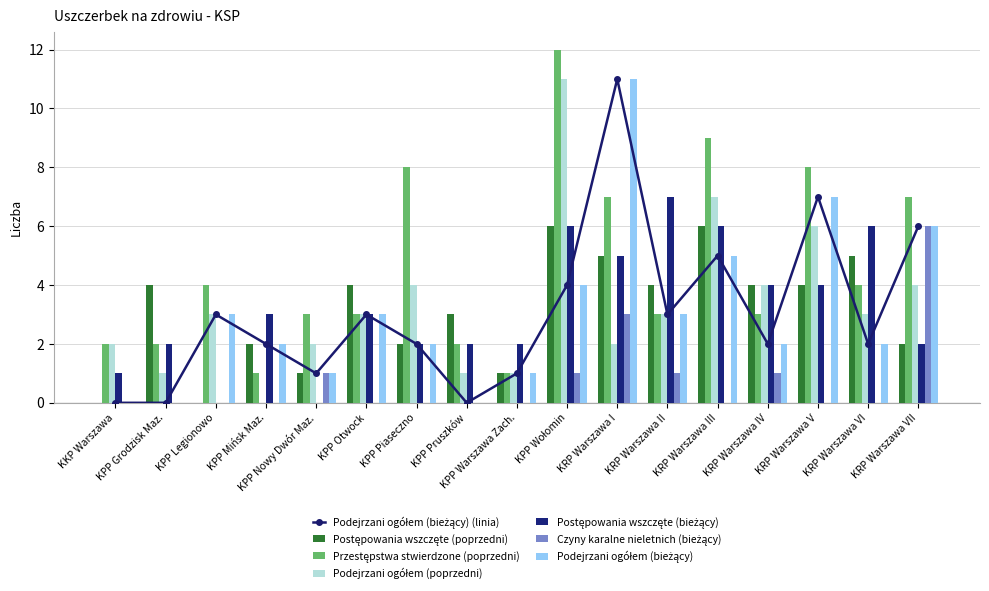

Reading left to right, transcribe all the data shown in this chart.

Postępowania wszczęte (poprzedni): KKP Warszawa=0	KPP Grodzisk Maz.=4	KPP Legionowo=0	KPP Mińsk Maz.=2	KPP Nowy Dwór Maz.=1	KPP Otwock=4	KPP Piaseczno=2	KPP Pruszków=3	KPP Warszawa Zach.=1	KPP Wołomin=6	KRP Warszawa I=5	KRP Warszawa II=4	KRP Warszawa III=6	KRP Warszawa IV=4	KRP Warszawa V=4	KRP Warszawa VI=5	KRP Warszawa VII=2
Przestępstwa stwierdzone (poprzedni): KKP Warszawa=2	KPP Grodzisk Maz.=2	KPP Legionowo=4	KPP Mińsk Maz.=1	KPP Nowy Dwór Maz.=3	KPP Otwock=3	KPP Piaseczno=8	KPP Pruszków=2	KPP Warszawa Zach.=1	KPP Wołomin=12	KRP Warszawa I=7	KRP Warszawa II=3	KRP Warszawa III=9	KRP Warszawa IV=3	KRP Warszawa V=8	KRP Warszawa VI=4	KRP Warszawa VII=7
Podejrzani ogółem (poprzedni): KKP Warszawa=2	KPP Grodzisk Maz.=1	KPP Legionowo=3	KPP Mińsk Maz.=0	KPP Nowy Dwór Maz.=2	KPP Otwock=3	KPP Piaseczno=4	KPP Pruszków=1	KPP Warszawa Zach.=1	KPP Wołomin=11	KRP Warszawa I=2	KRP Warszawa II=3	KRP Warszawa III=7	KRP Warszawa IV=4	KRP Warszawa V=6	KRP Warszawa VI=3	KRP Warszawa VII=4
Postępowania wszczęte (bieżący): KKP Warszawa=1	KPP Grodzisk Maz.=2	KPP Legionowo=0	KPP Mińsk Maz.=3	KPP Nowy Dwór Maz.=0	KPP Otwock=3	KPP Piaseczno=2	KPP Pruszków=2	KPP Warszawa Zach.=2	KPP Wołomin=6	KRP Warszawa I=5	KRP Warszawa II=7	KRP Warszawa III=6	KRP Warszawa IV=4	KRP Warszawa V=4	KRP Warszawa VI=6	KRP Warszawa VII=2
Czyny karalne nieletnich (bieżący): KKP Warszawa=0	KPP Grodzisk Maz.=0	KPP Legionowo=0	KPP Mińsk Maz.=0	KPP Nowy Dwór Maz.=1	KPP Otwock=0	KPP Piaseczno=0	KPP Pruszków=0	KPP Warszawa Zach.=0	KPP Wołomin=1	KRP Warszawa I=3	KRP Warszawa II=1	KRP Warszawa III=0	KRP Warszawa IV=1	KRP Warszawa V=0	KRP Warszawa VI=0	KRP Warszawa VII=6
Podejrzani ogółem (bieżący): KKP Warszawa=0	KPP Grodzisk Maz.=0	KPP Legionowo=3	KPP Mińsk Maz.=2	KPP Nowy Dwór Maz.=1	KPP Otwock=3	KPP Piaseczno=2	KPP Pruszków=0	KPP Warszawa Zach.=1	KPP Wołomin=4	KRP Warszawa I=11	KRP Warszawa II=3	KRP Warszawa III=5	KRP Warszawa IV=2	KRP Warszawa V=7	KRP Warszawa VI=2	KRP Warszawa VII=6